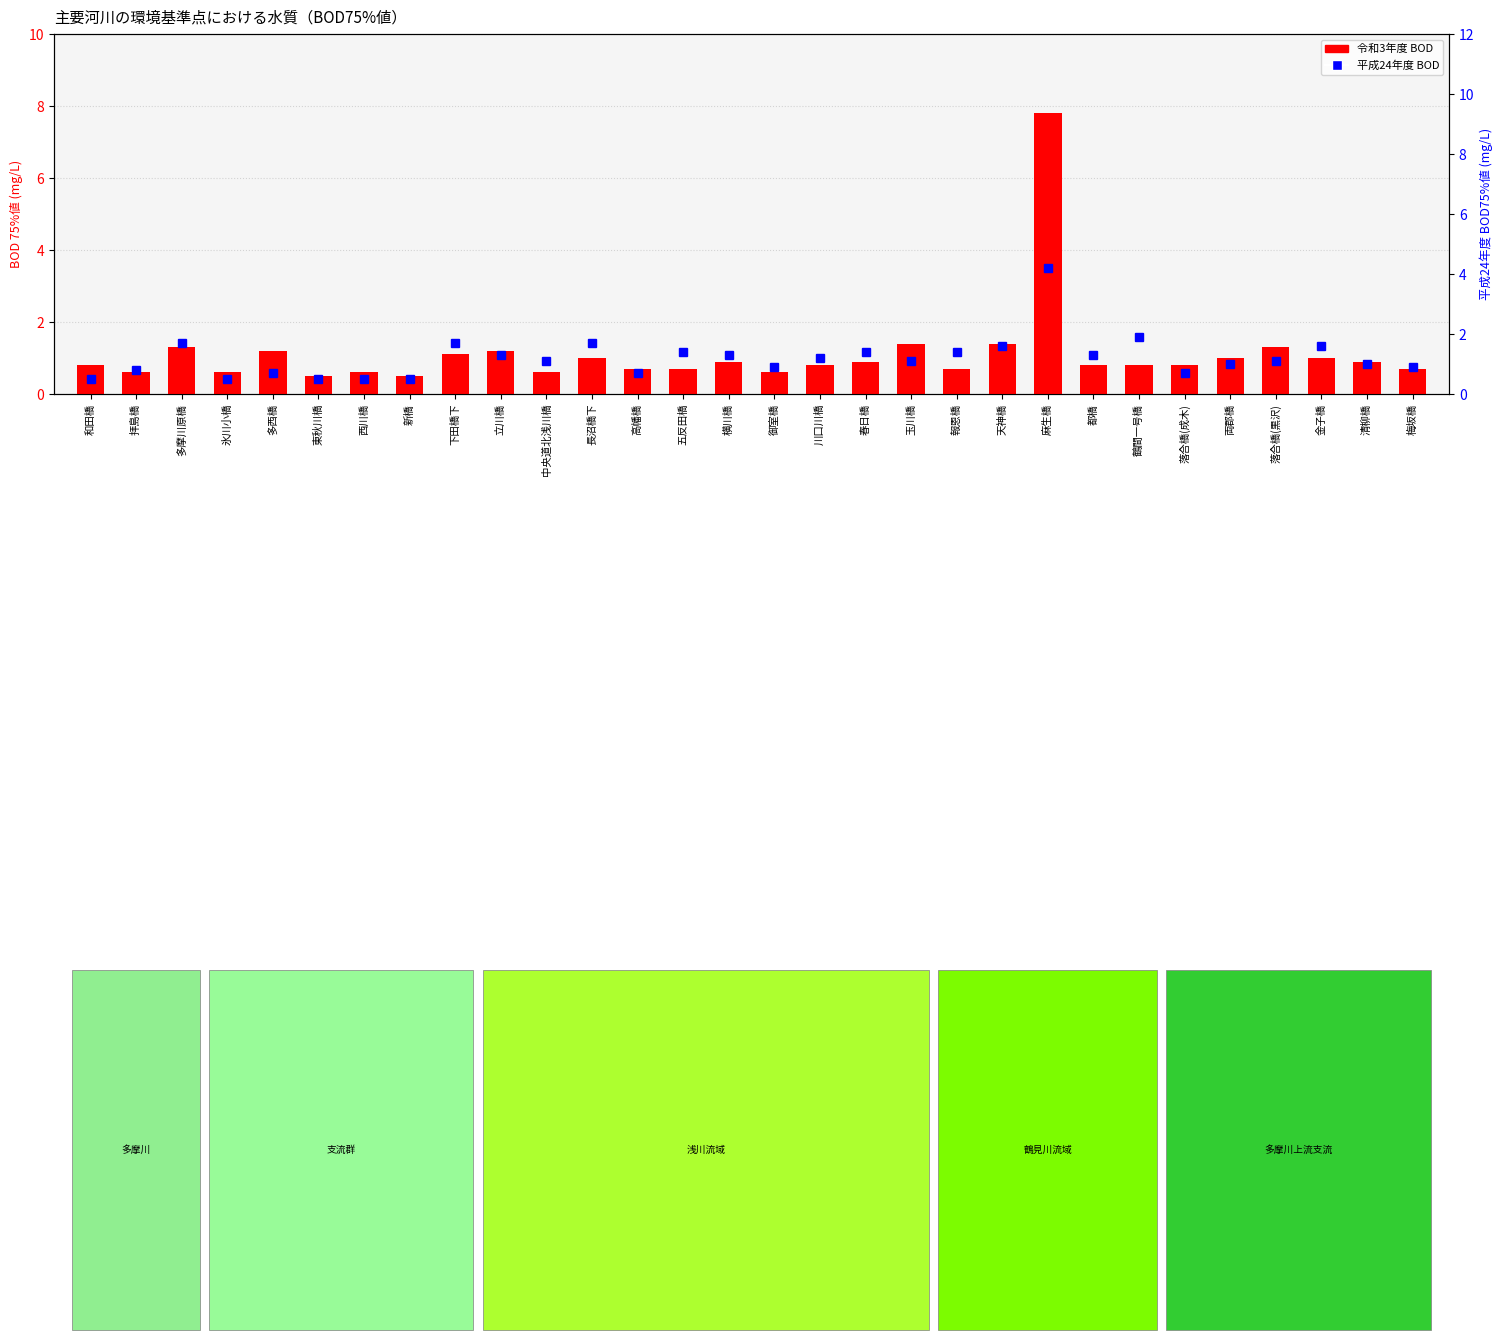

What is the difference between the 令和3年度 BOD values at 落合橋(成木) and 報恩橋?

0.1